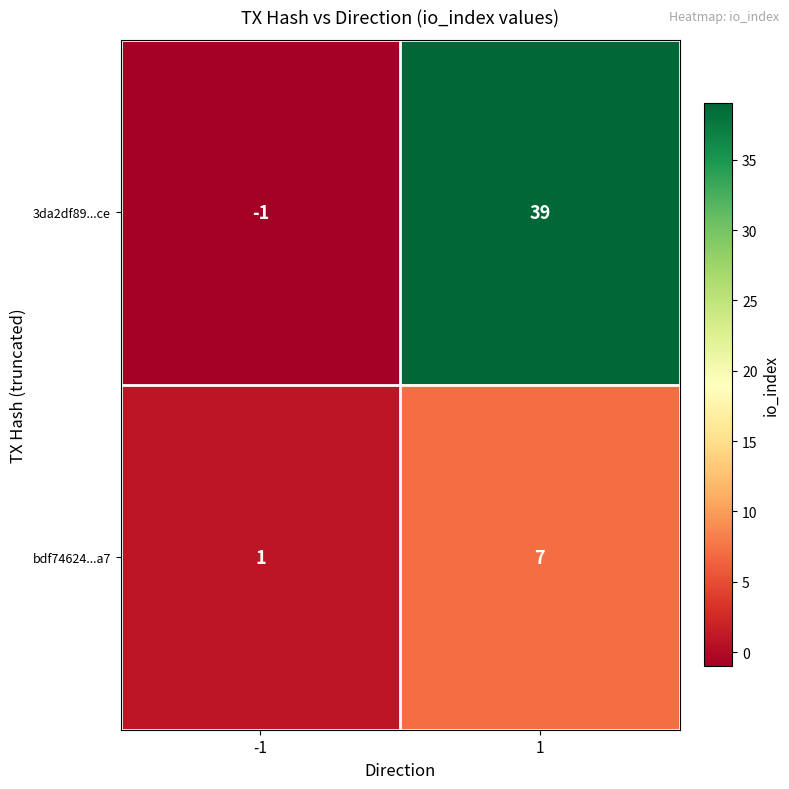

Reading left to right, what are all the values shown in this chart?

3da2df89...ce: -1	39
bdf74624...a7: 1	7